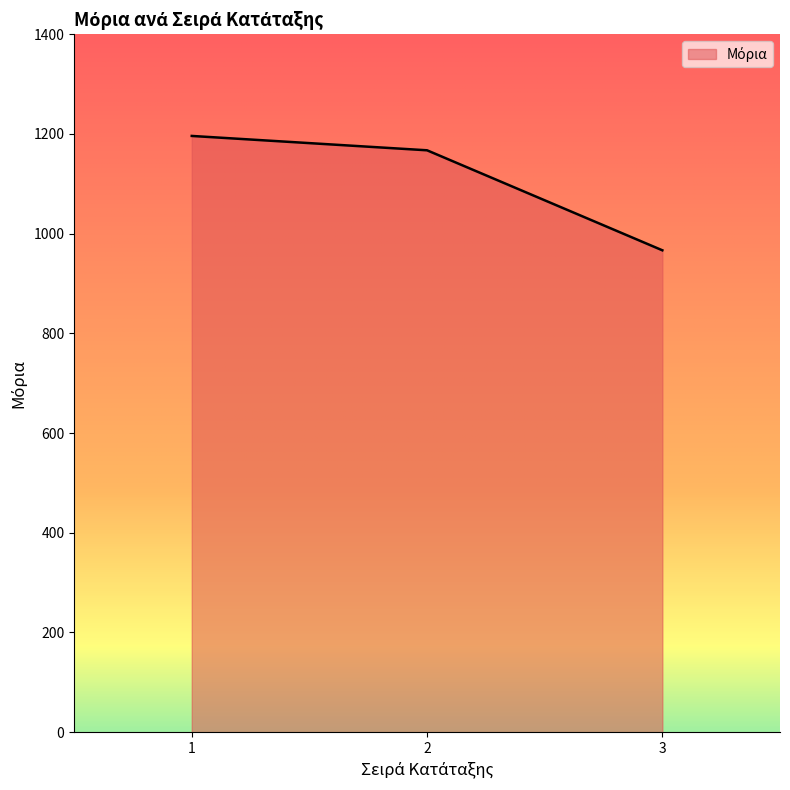

List the labels in order of value, smallest first.

3, 2, 1